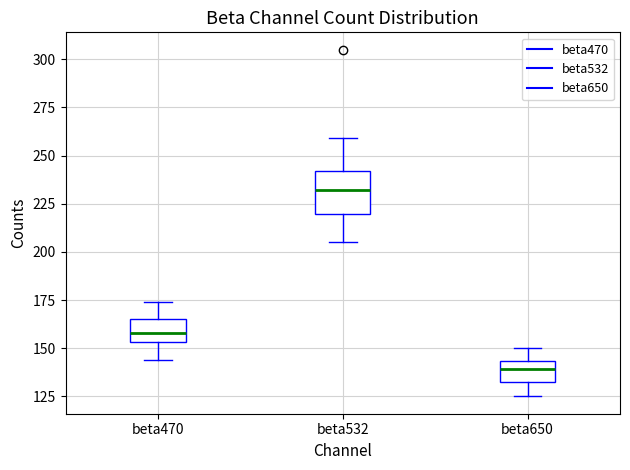

Which box's median line is the highest?

beta532